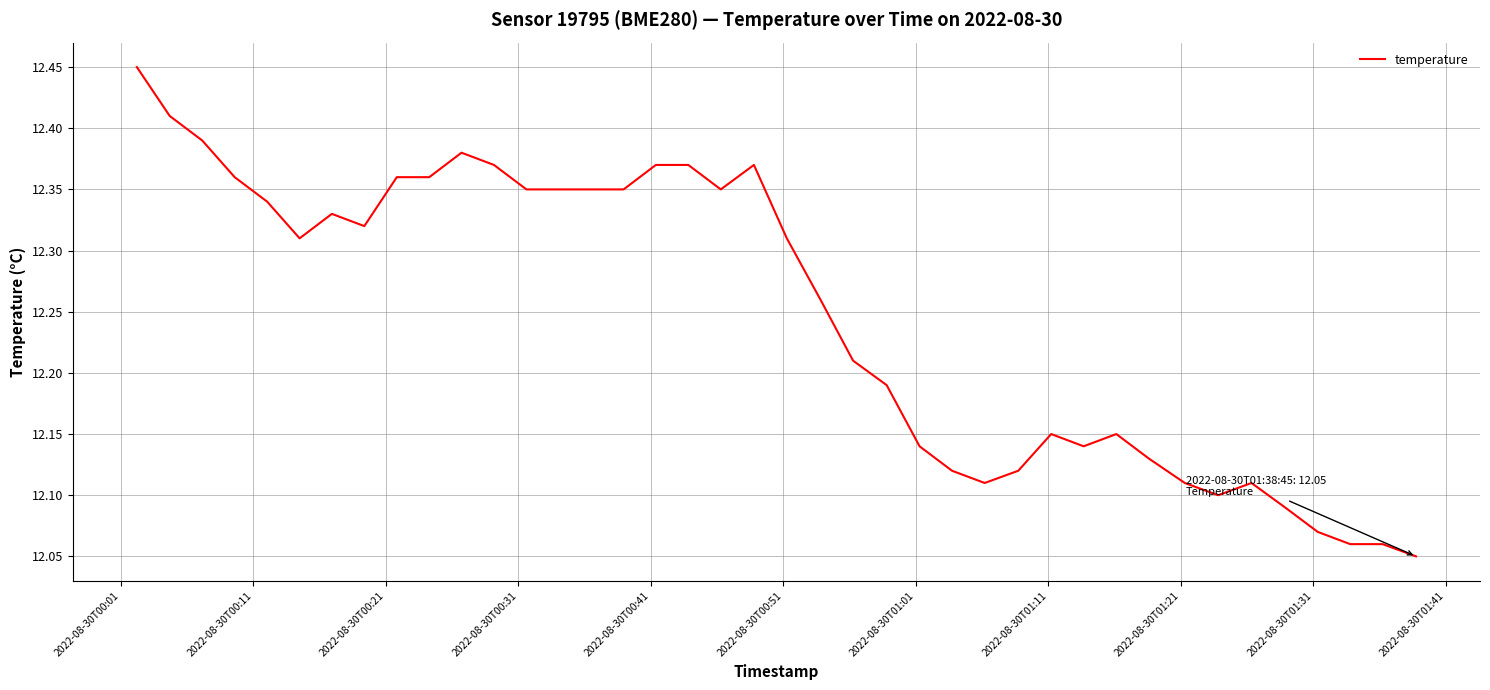

What is the difference between the maximum and minimum values?

0.4